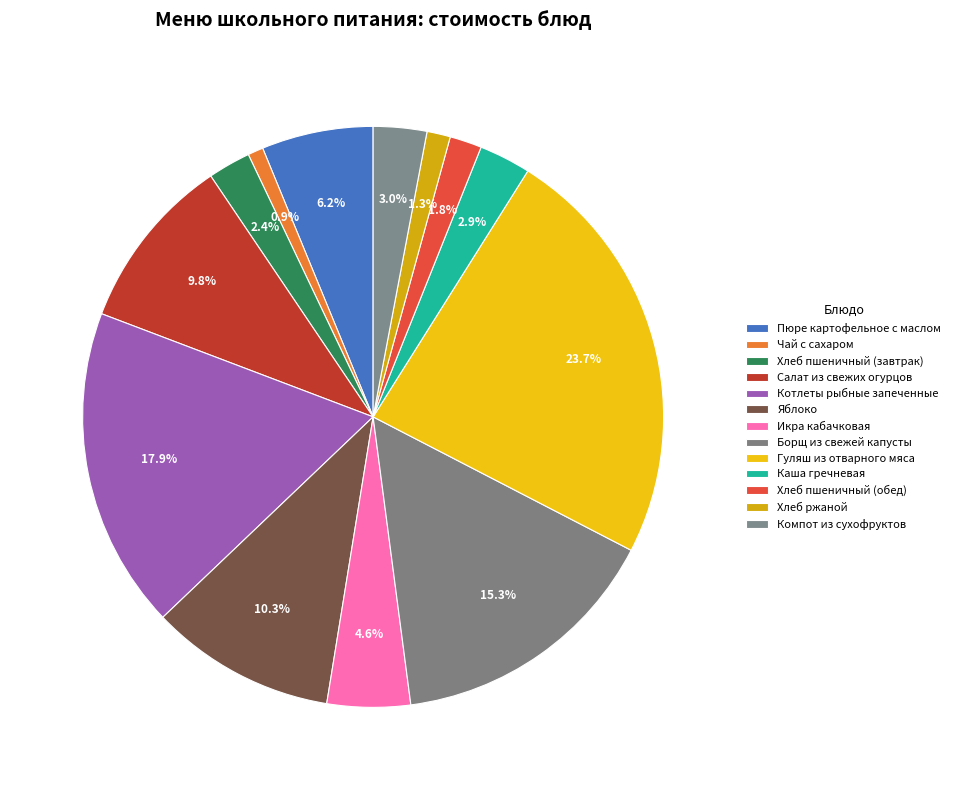

How many slices are in this pie chart?

13